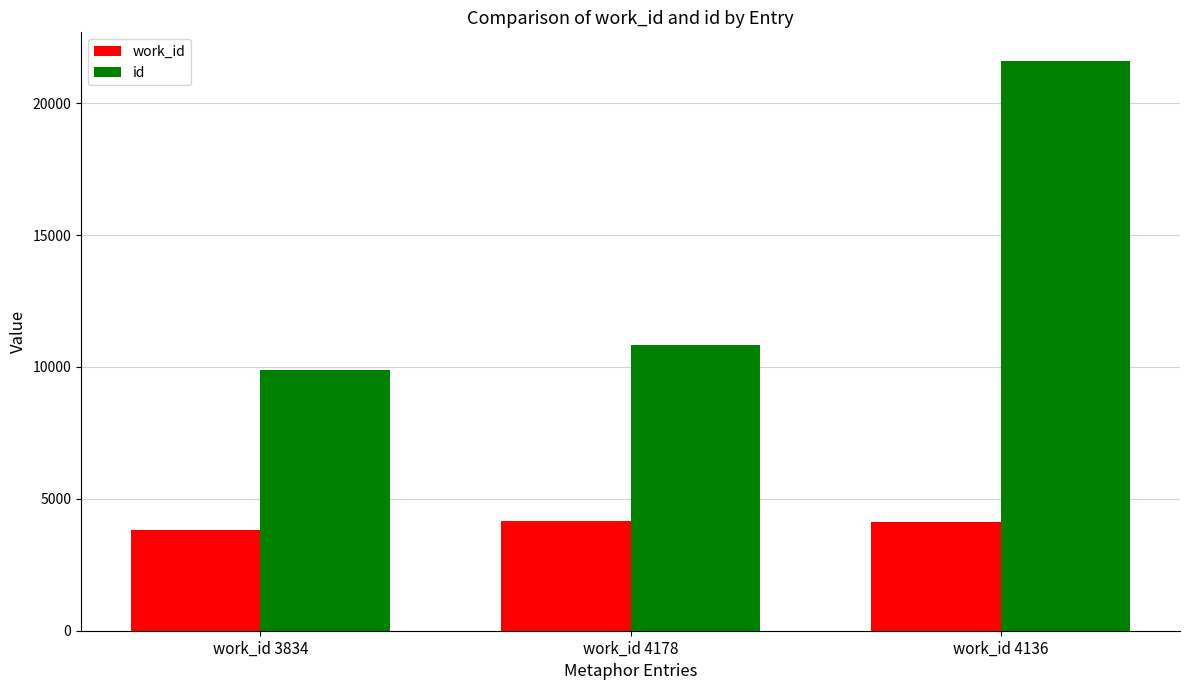

Which series has the largest range (max minus min)?

id